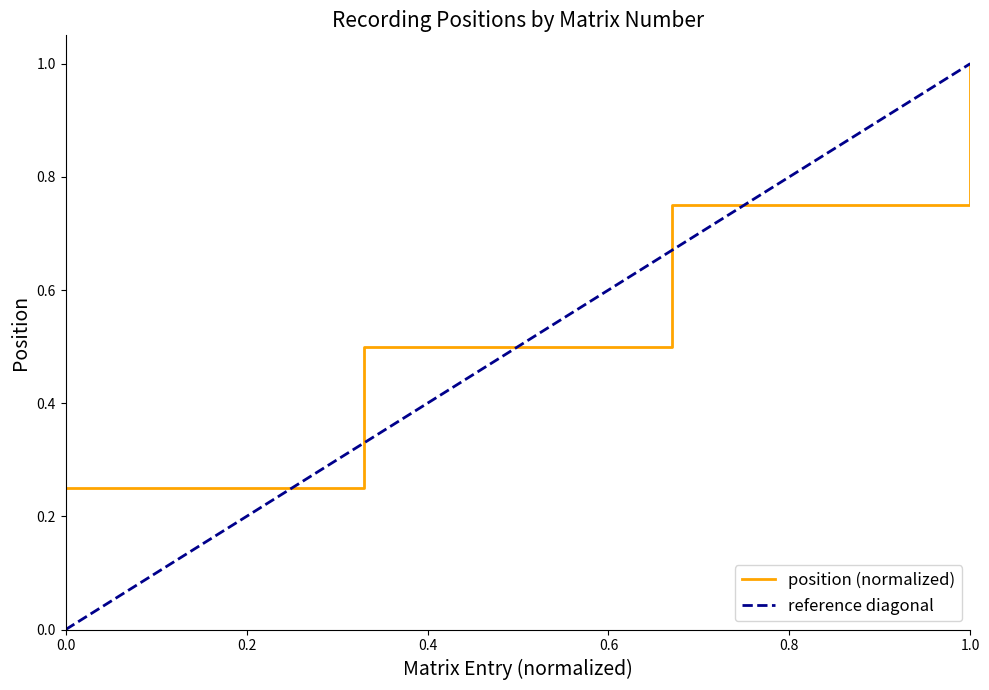

The position (normalized) series shows 0.4 at 0.0. True or false?

False